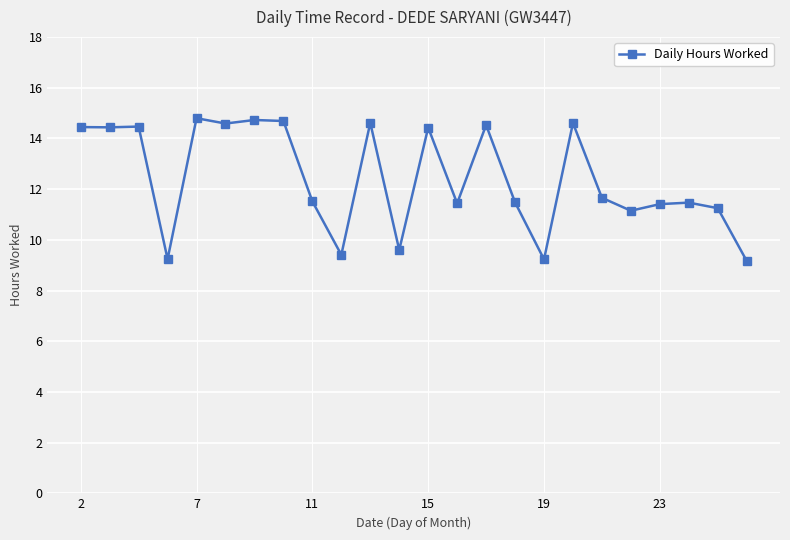

What is the minimum value shown in the chart?

9.2